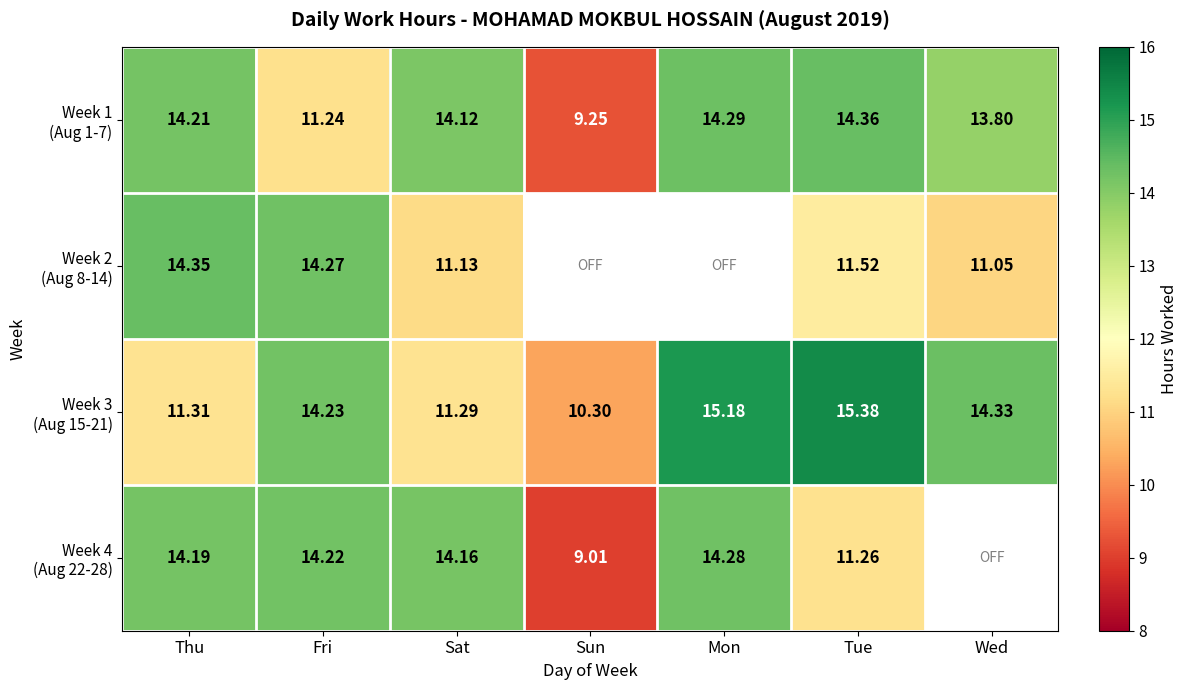

Rank the series by their maximum value, from highest to lowest.

Week 3 (Aug 15-21), Week 1 (Aug 1-7), Week 2 (Aug 8-14), Week 4 (Aug 22-28)